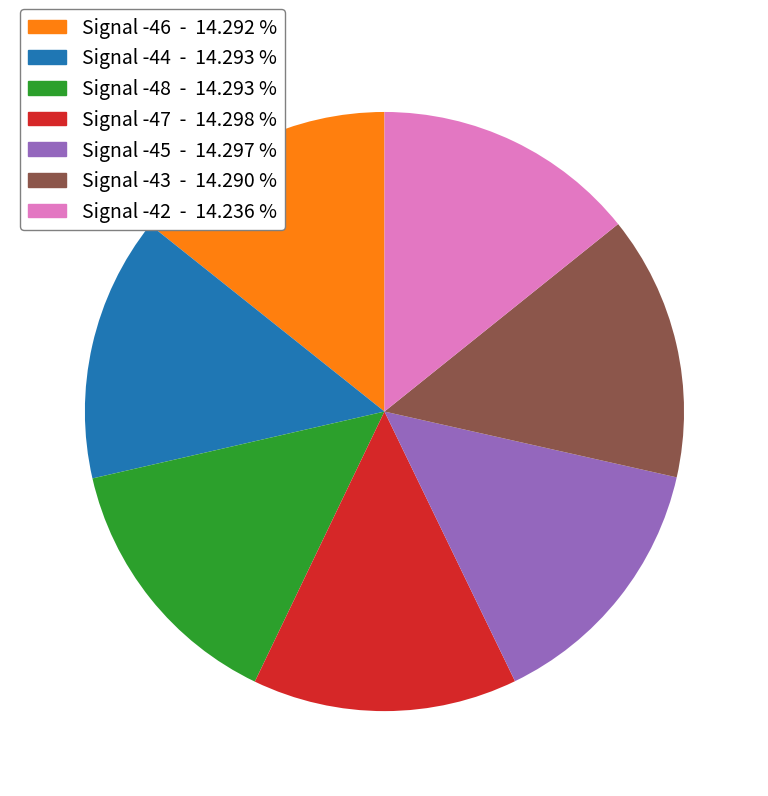

Approximately how many times larger is the value at Signal -48 compared to Signal -43?

1.0